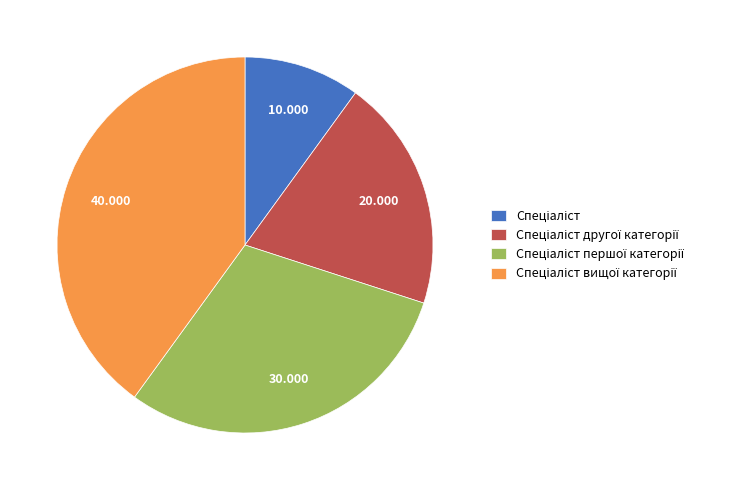

Is there any slice that represents more than half of the pie?

No